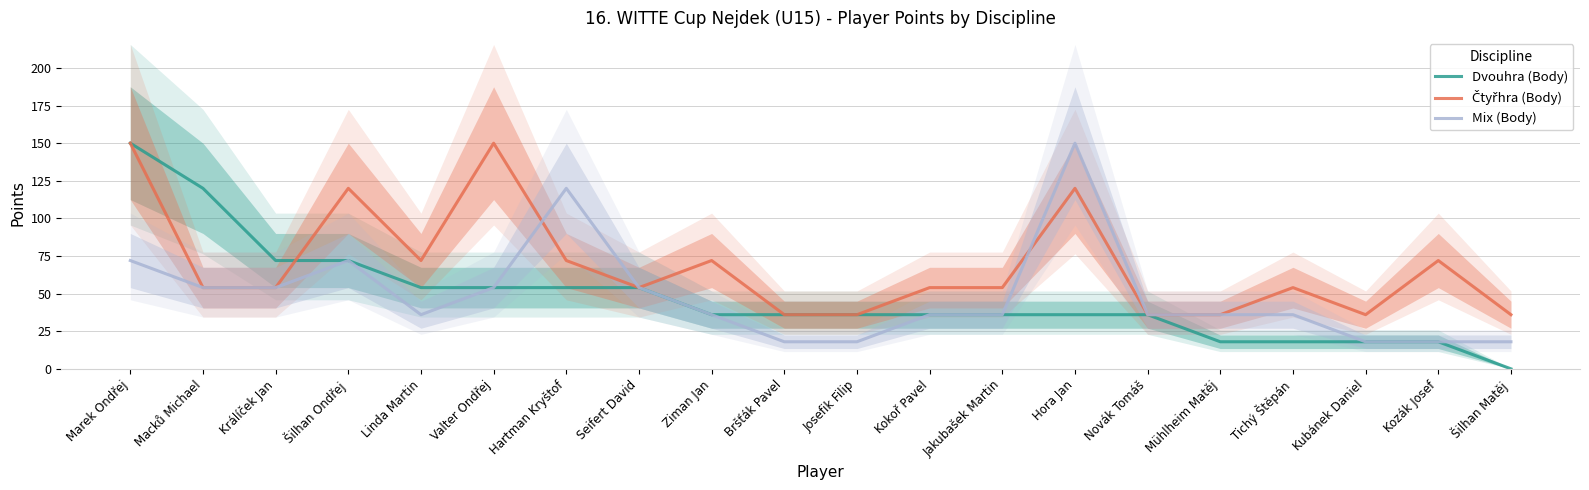

Rank the series by their maximum value, from lowest to highest.

Dvouhra (Body), Čtyřhra (Body), Mix (Body)